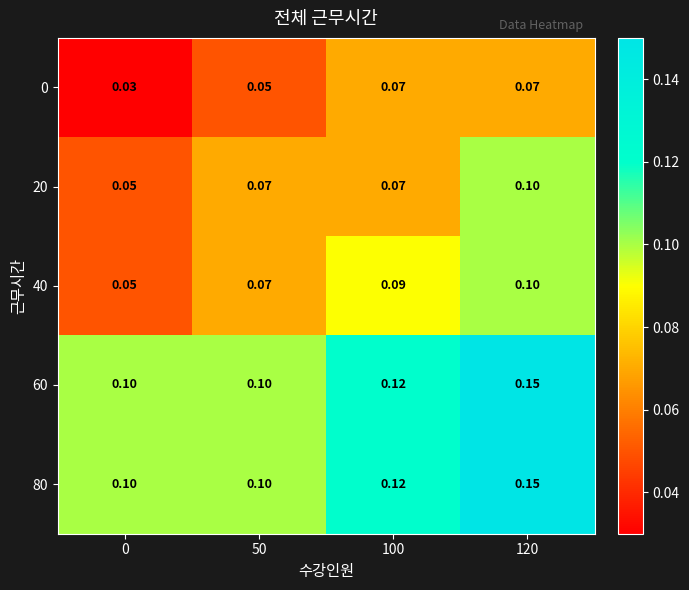

Is the value of 60 at 100 greater than the value of 0 at 120?

Yes